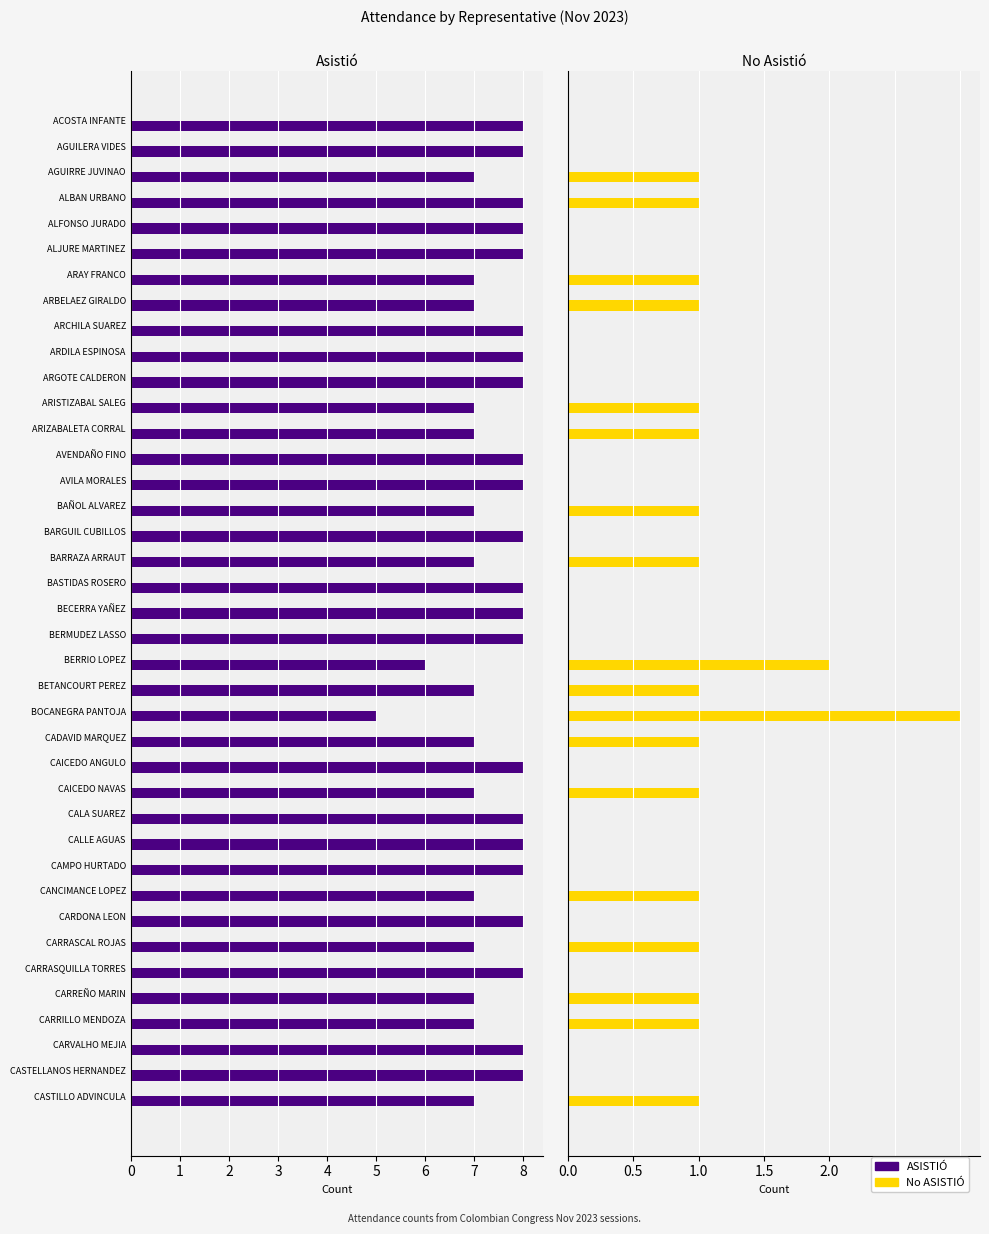

True or false: ASISTIÓ has a value of 8 at AVENDAÑO FINO.

True